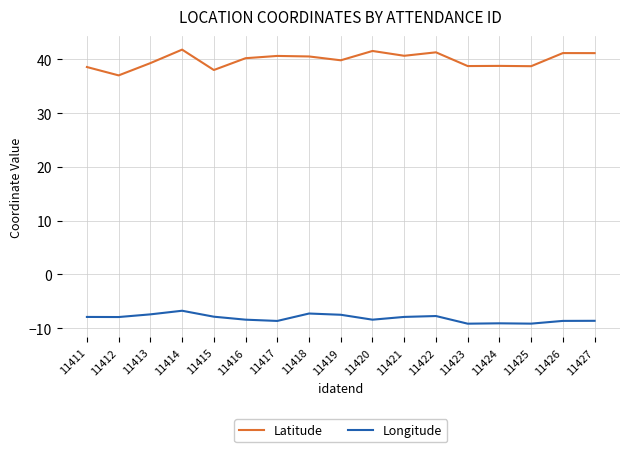

What is the difference between the maximum and second lowest values in the Longitude series?

2.4